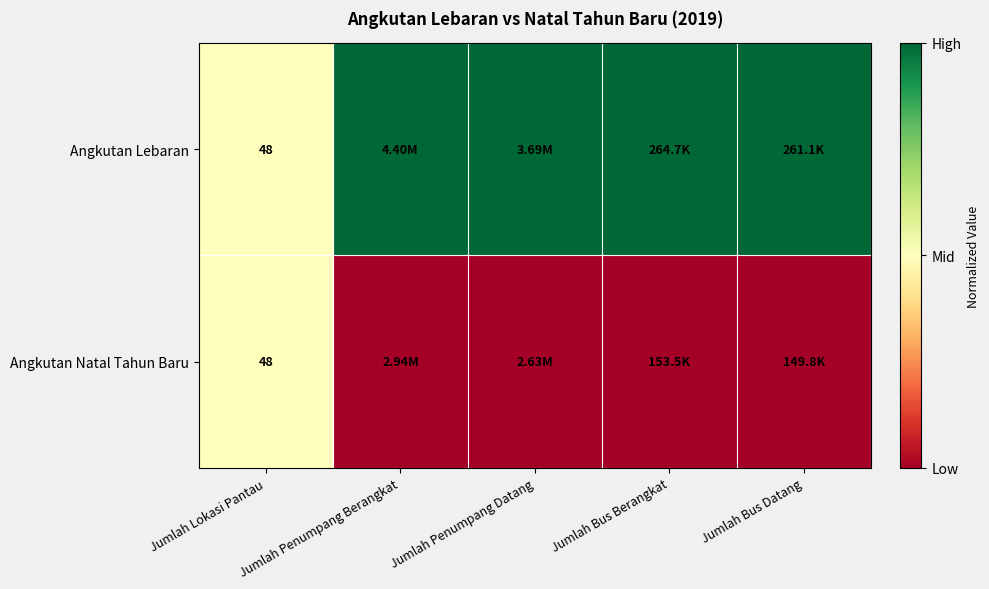

How many data points in Angkutan Lebaran are less than 1?

1